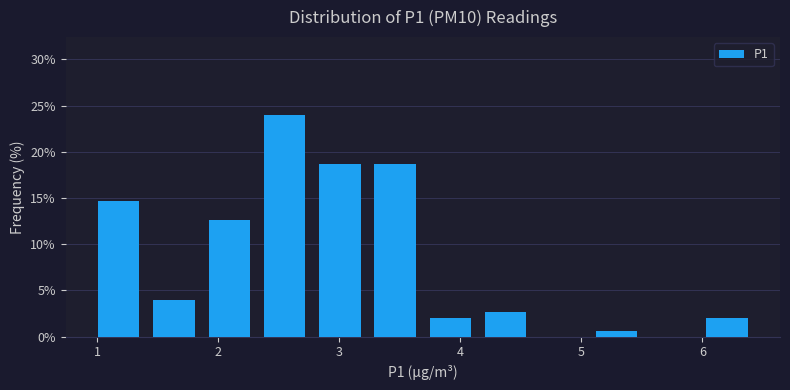

Which range on the x-axis has the tallest bar?

2.3 to 2.8